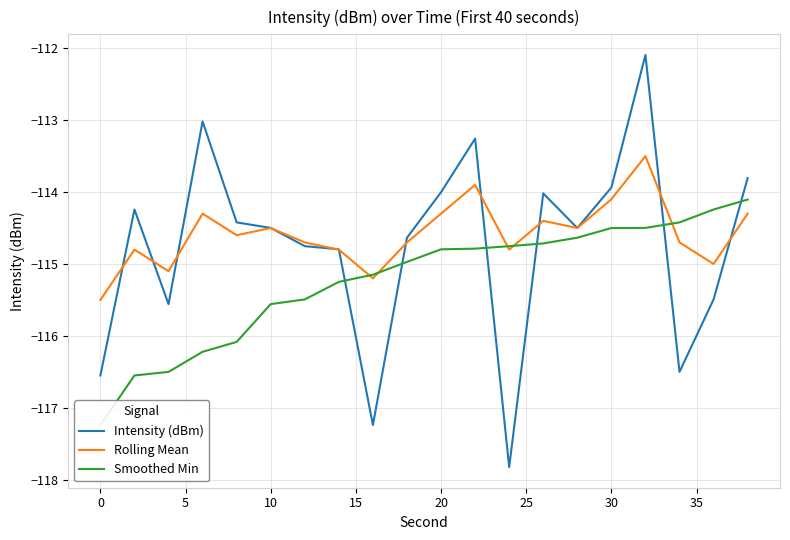

What is the lowest value of the Rolling Mean series?

-115.5